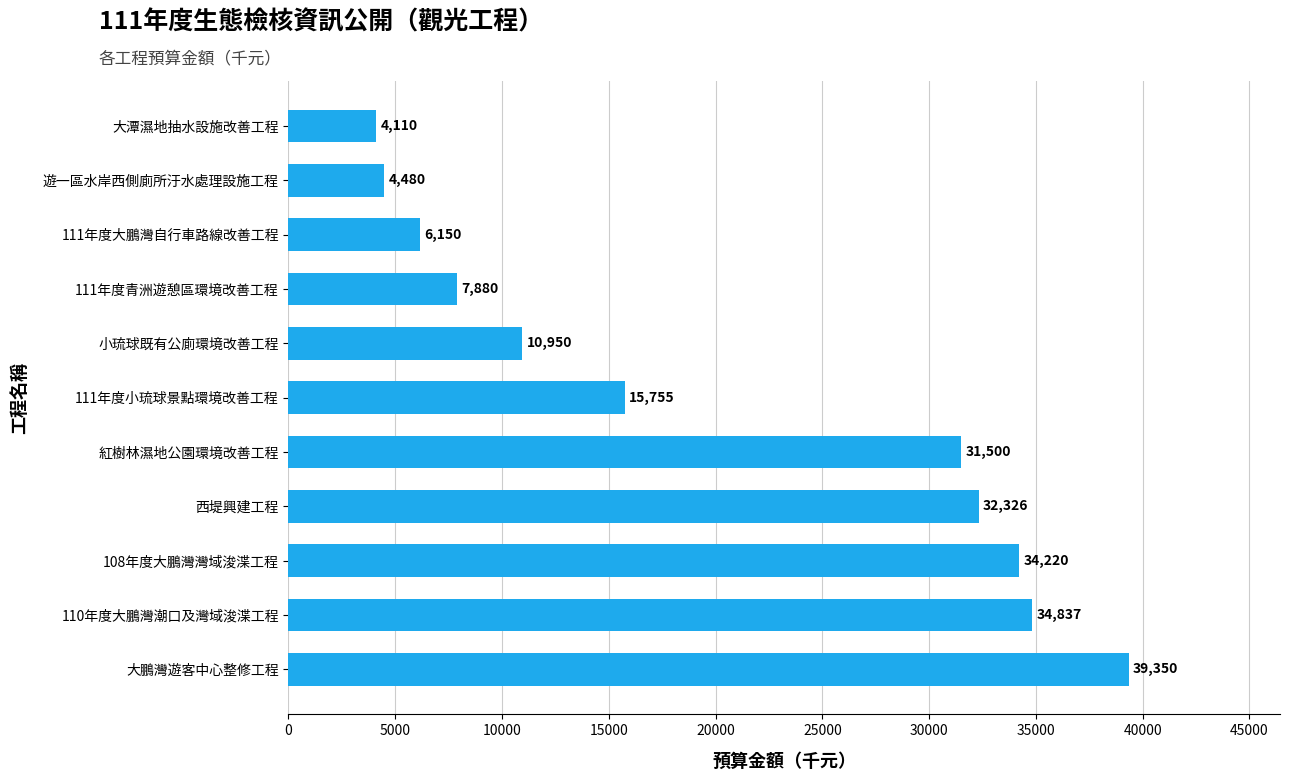

Rank the categories by value from lowest to highest.

大潭濕地抽水設施改善工程, 遊一區水岸西側廁所汙水處理設施工程, 111年度大鵬灣自行車路線改善工程, 111年度青洲遊憩區環境改善工程, 小琉球既有公廁環境改善工程, 111年度小琉球景點環境改善工程, 紅樹林濕地公園環境改善工程, 西堤興建工程, 108年度大鵬灣灣域浚渫工程, 110年度大鵬灣潮口及灣域浚渫工程, 大鵬灣遊客中心整修工程